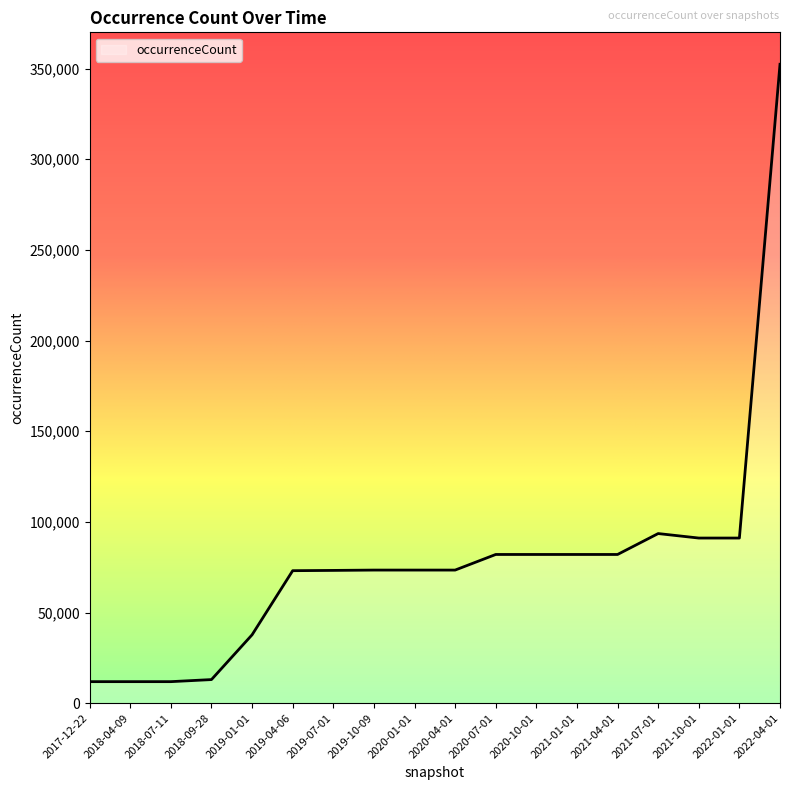

What is the change in value from 2019-07-01 to 2021-04-01?

+8790